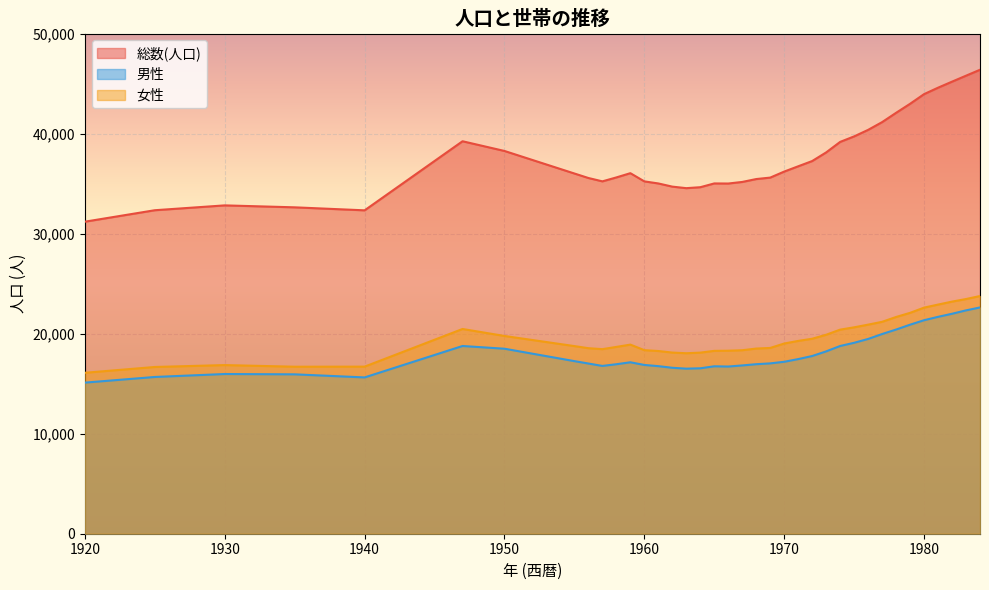

Between 1920 and 1925, which series saw the biggest shift?

総数(人口)